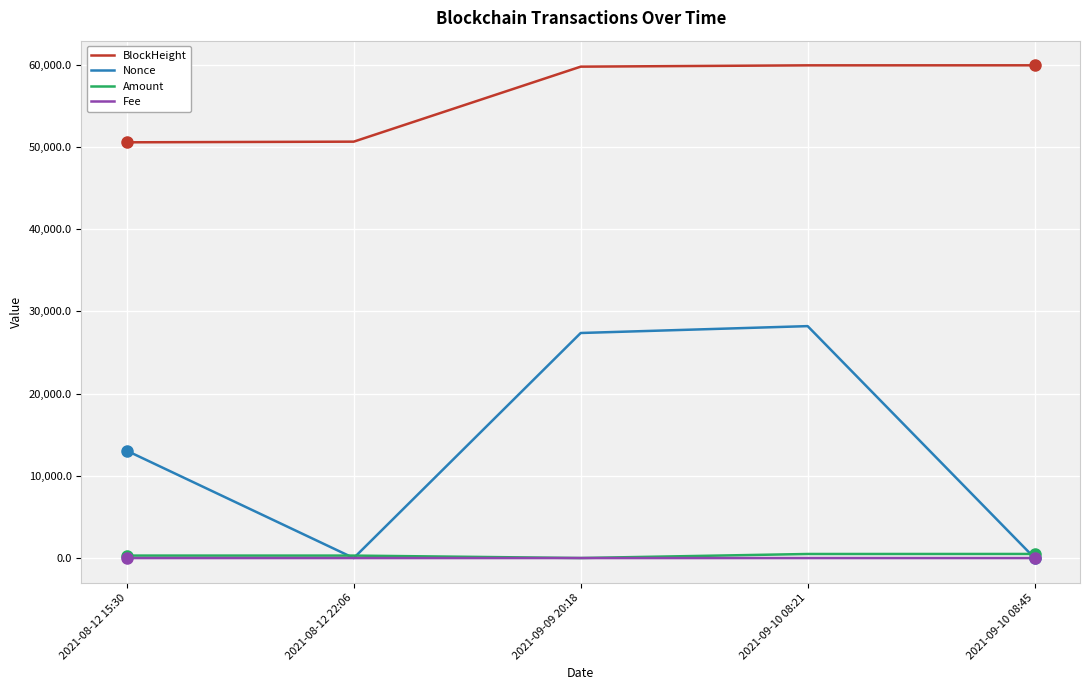

What is the highest value of the Amount series?

498.1